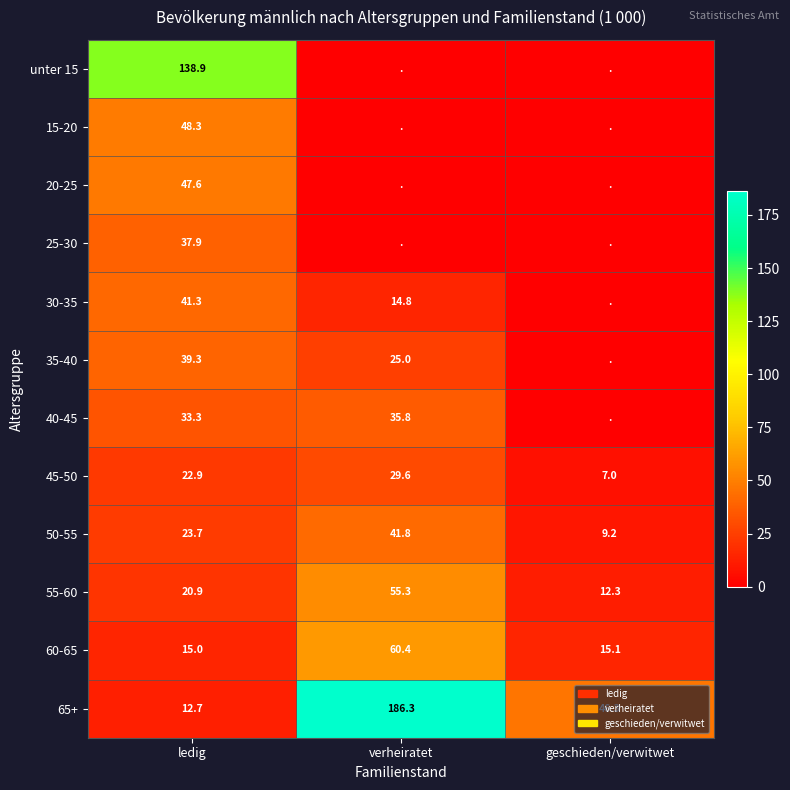

Is the value of 65+ at verheiratet greater than the value of 40-45 at verheiratet?

Yes